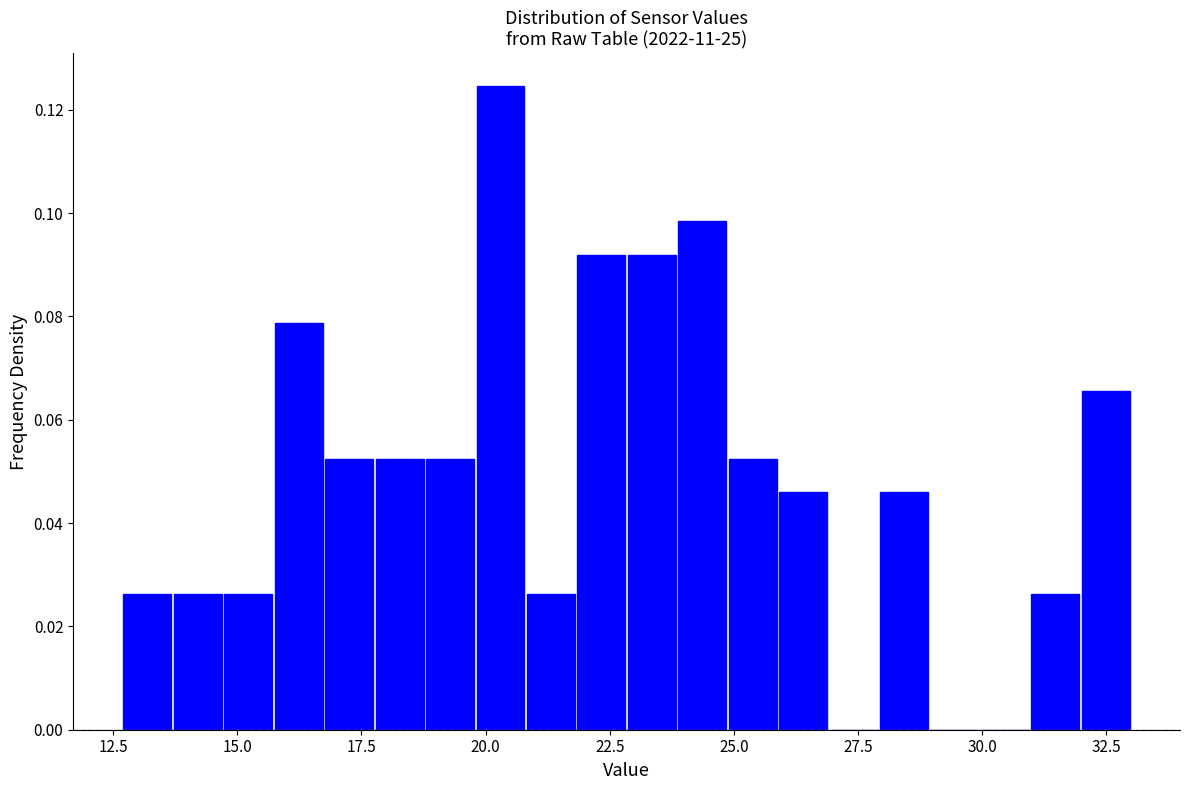

Around what value on the x-axis is the tallest bar? Give the approximate position of its centre, as read against the axis.

20.5